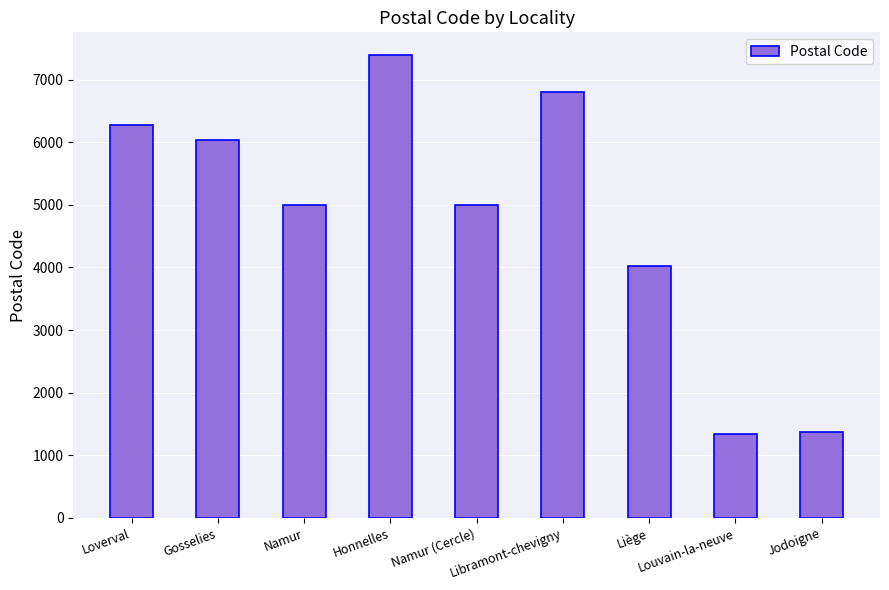

How many bars are there in total?

9